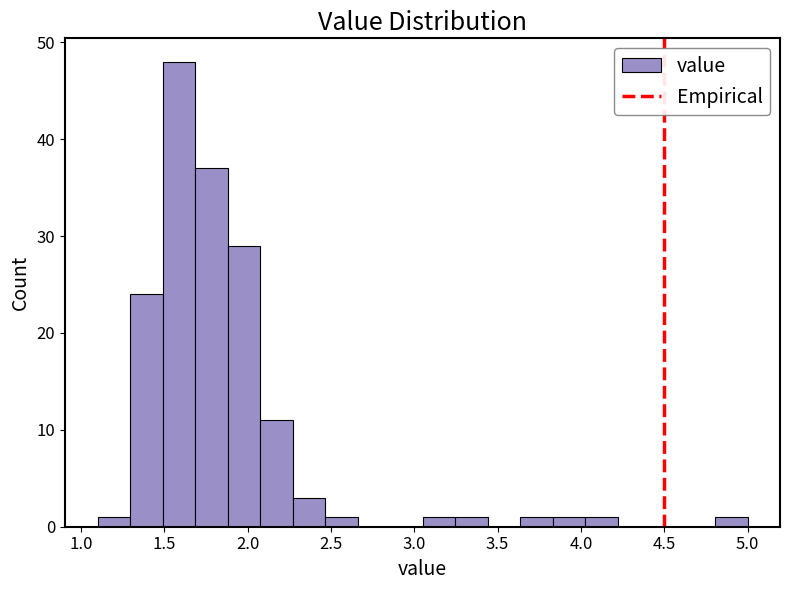

Read against the x-axis, roughly where is the centre of the tallest bar?

1.60